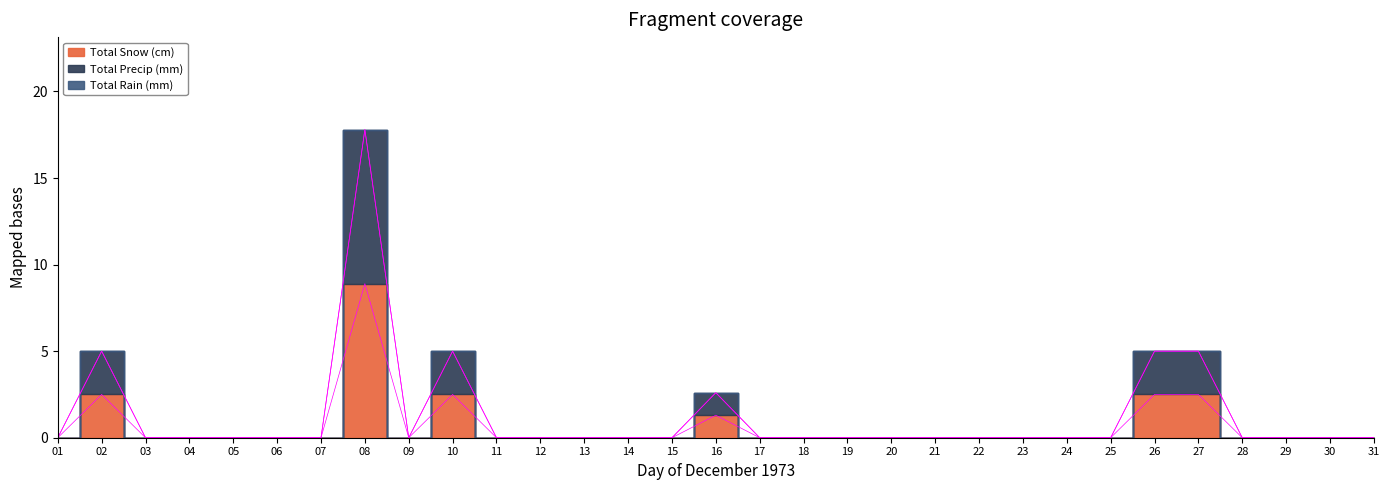

Which category has the highest value across all series?

08